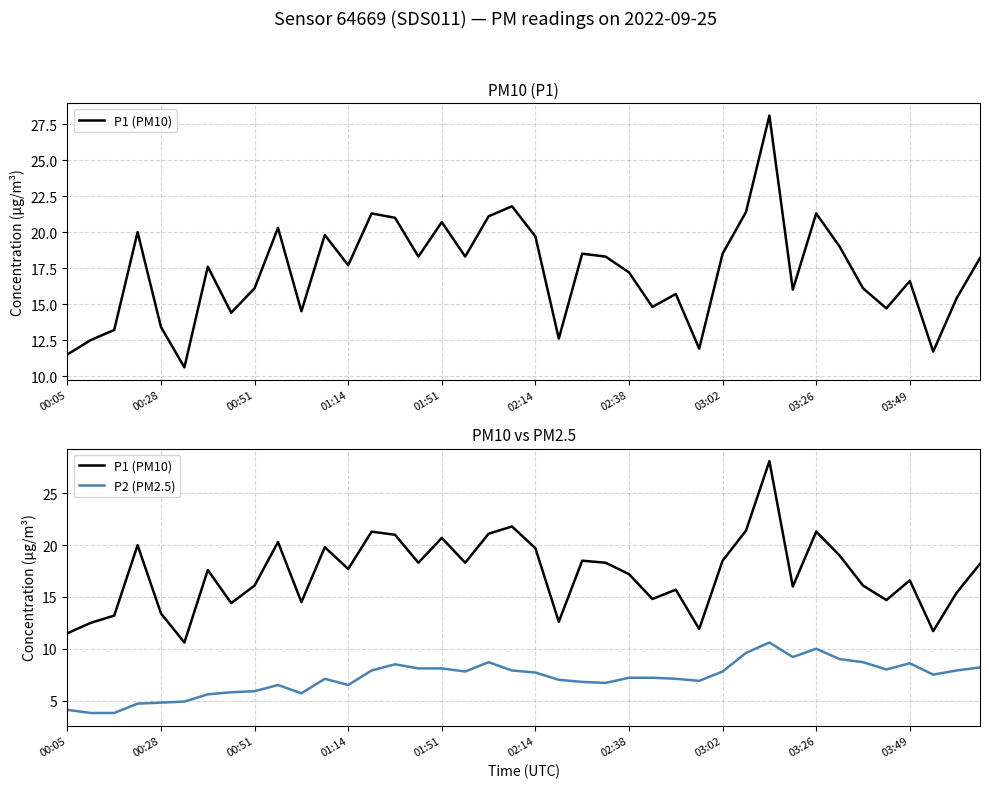

What are all the series names shown in the legend?

P1 (PM10), P2 (PM2.5)